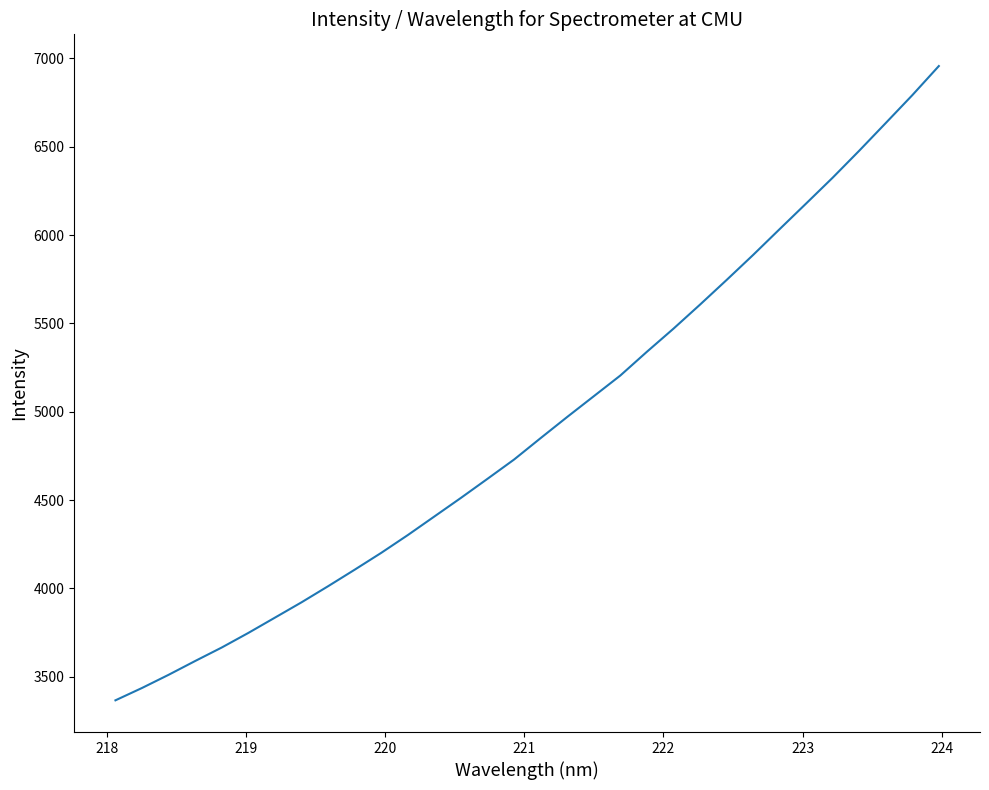

What is the minimum value shown in the chart?

3366.1